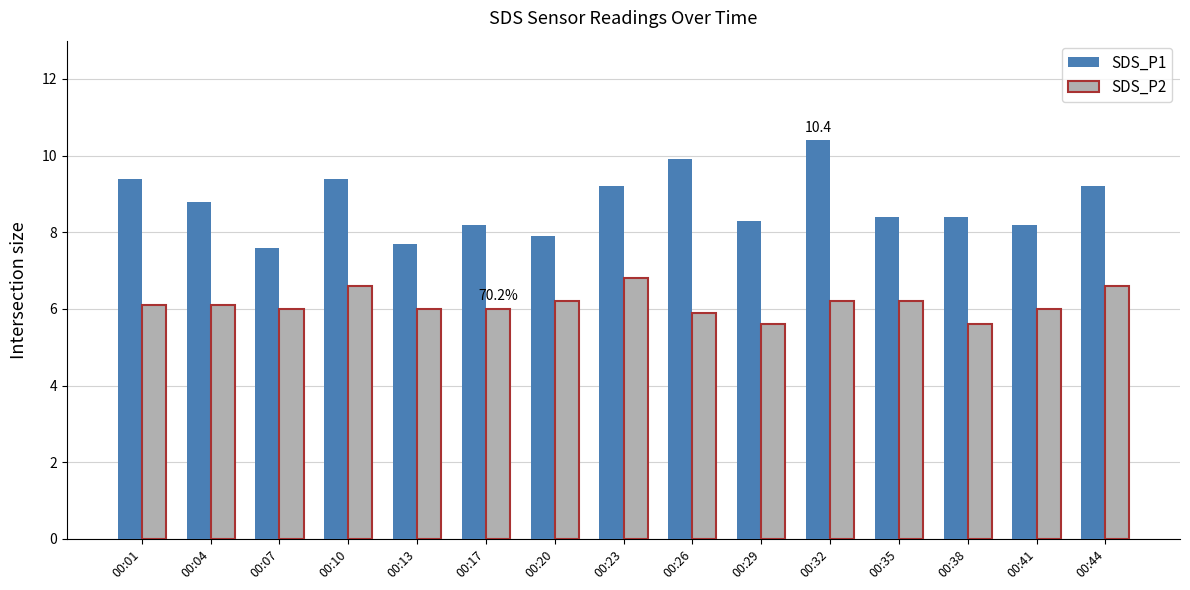

What is the difference between the maximum and minimum values in the SDS_P2 series?

1.2